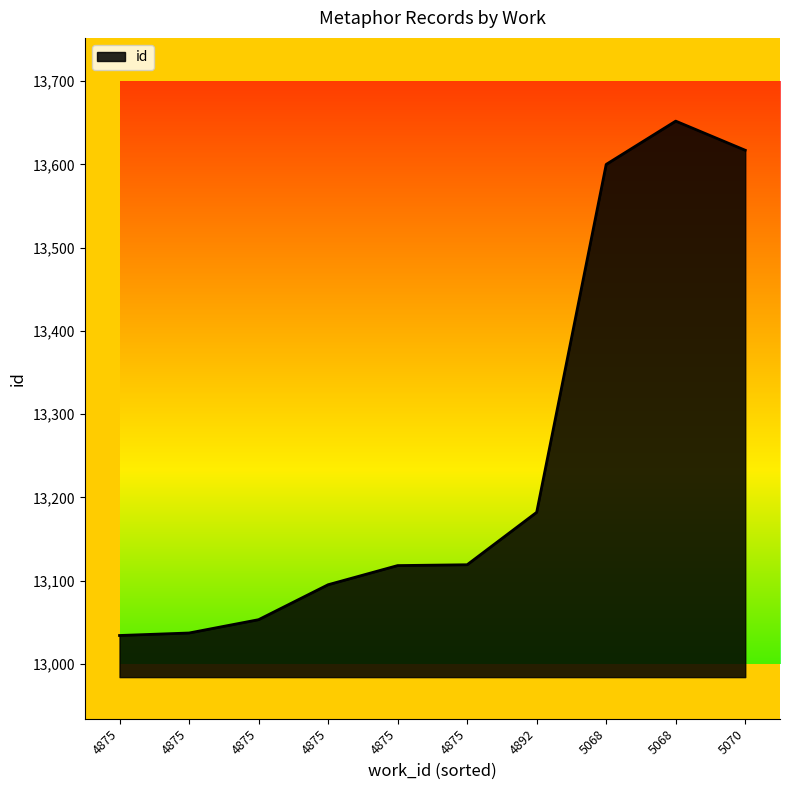

True or false: there are more than 2 points higher than both neighbors.

False